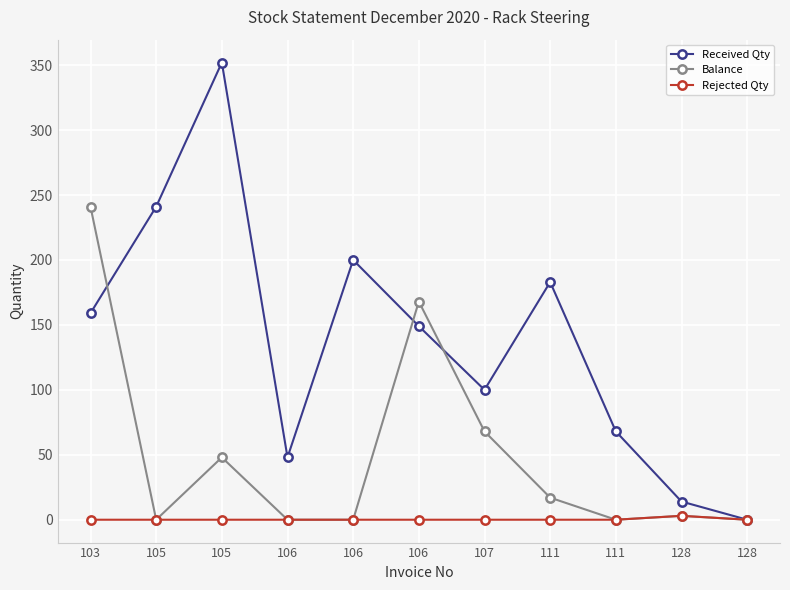

Reading left to right, extract all data points from this chart.

Received Qty: 103=159	105=241	105=352	106=48	106=200	106=149	107=100	111=183	111=68	128=14	128=0
Balance: 103=241	105=0	105=48	106=0	106=0	106=168	107=68	111=17	111=0	128=3	128=0
Rejected Qty: 103=0	105=0	105=0	106=0	106=0	106=0	107=0	111=0	111=0	128=3	128=0